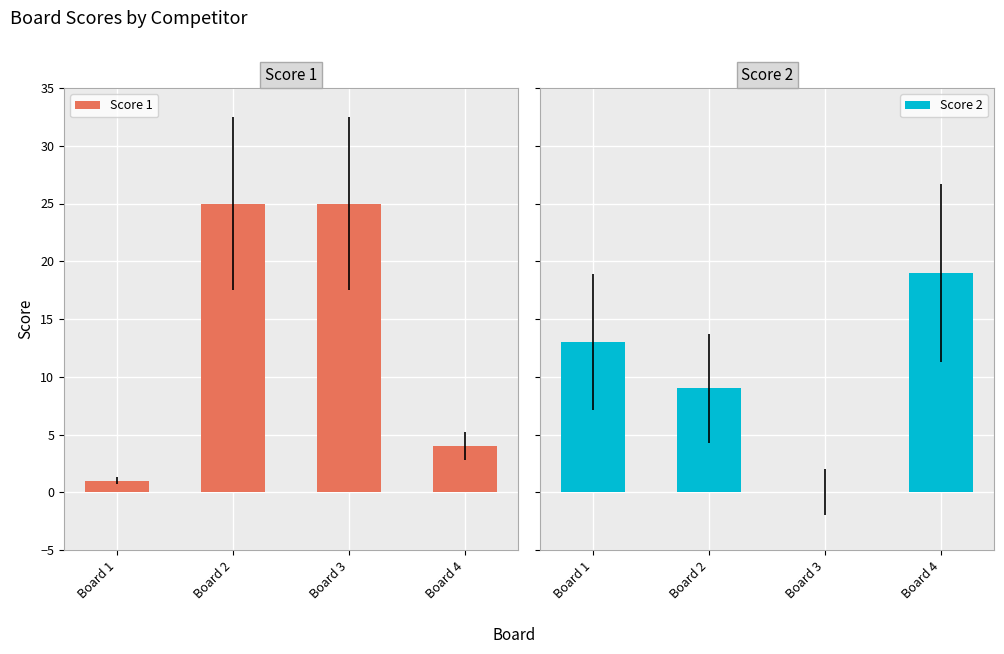

What is the average value of the Score 1 series?

14